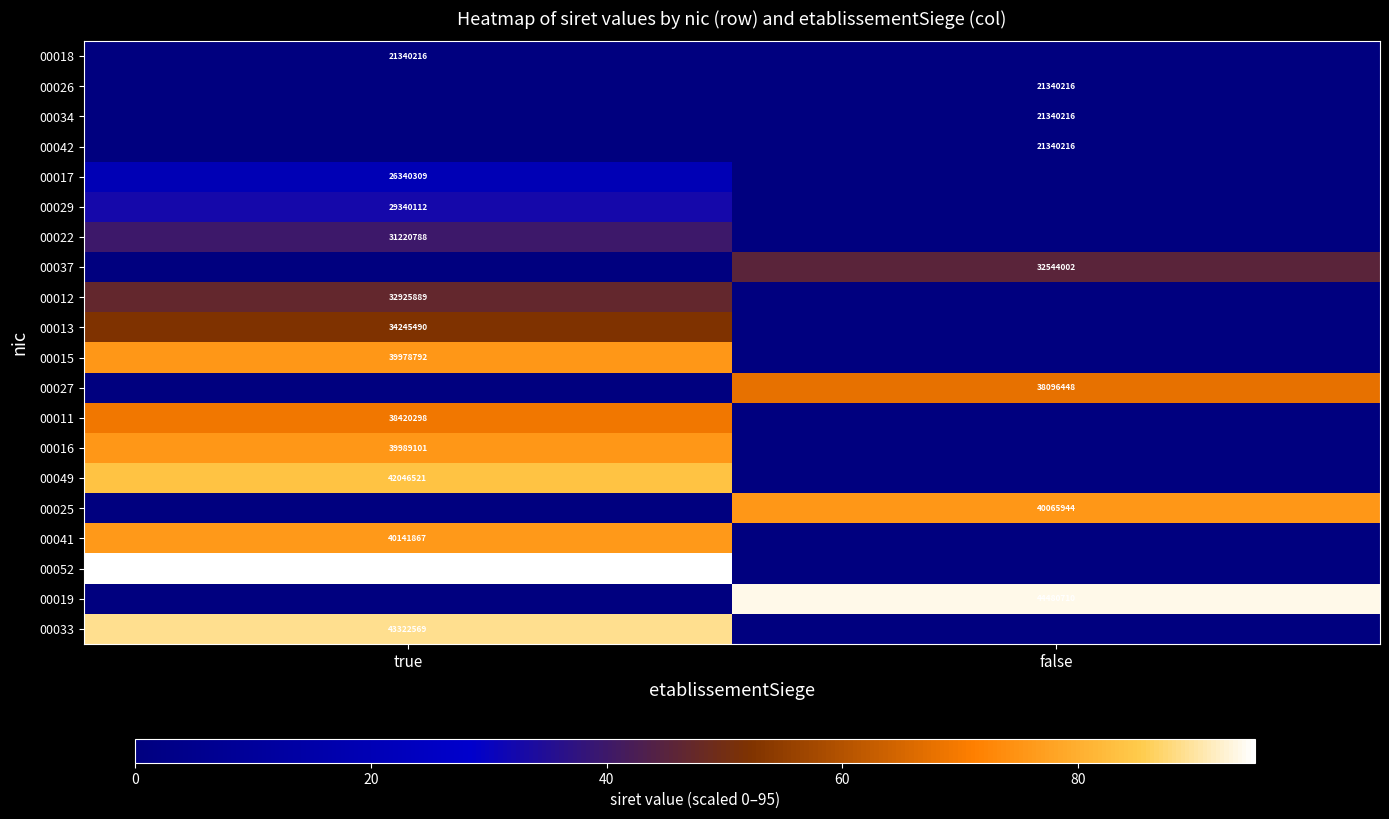

True or false: 00041 has a value of 40141867 at true.

True